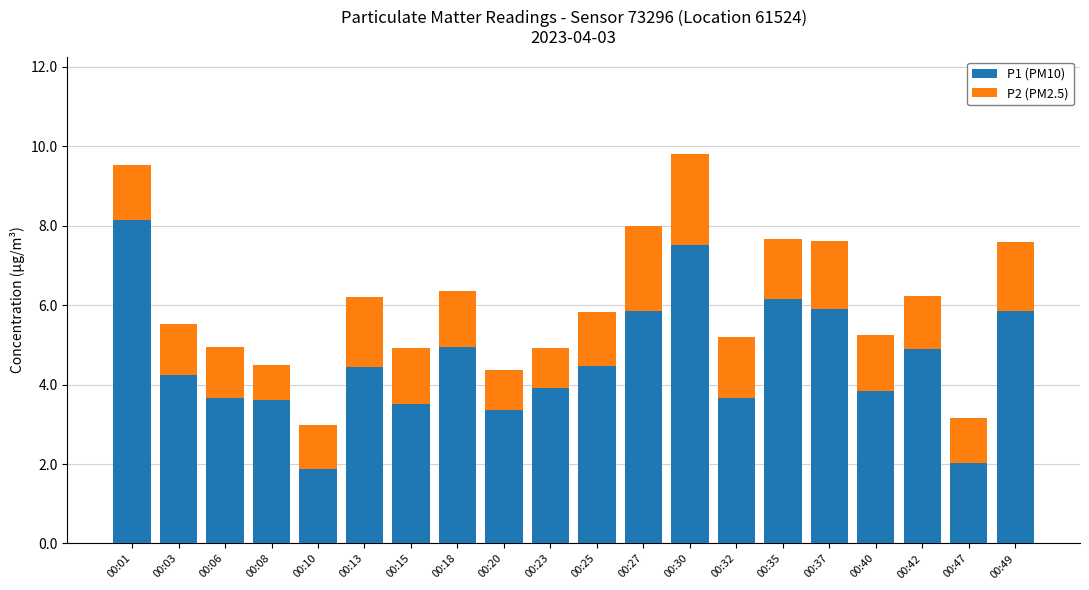

True or false: P1 (PM10) has a value of 1.2 at 00:25.

False